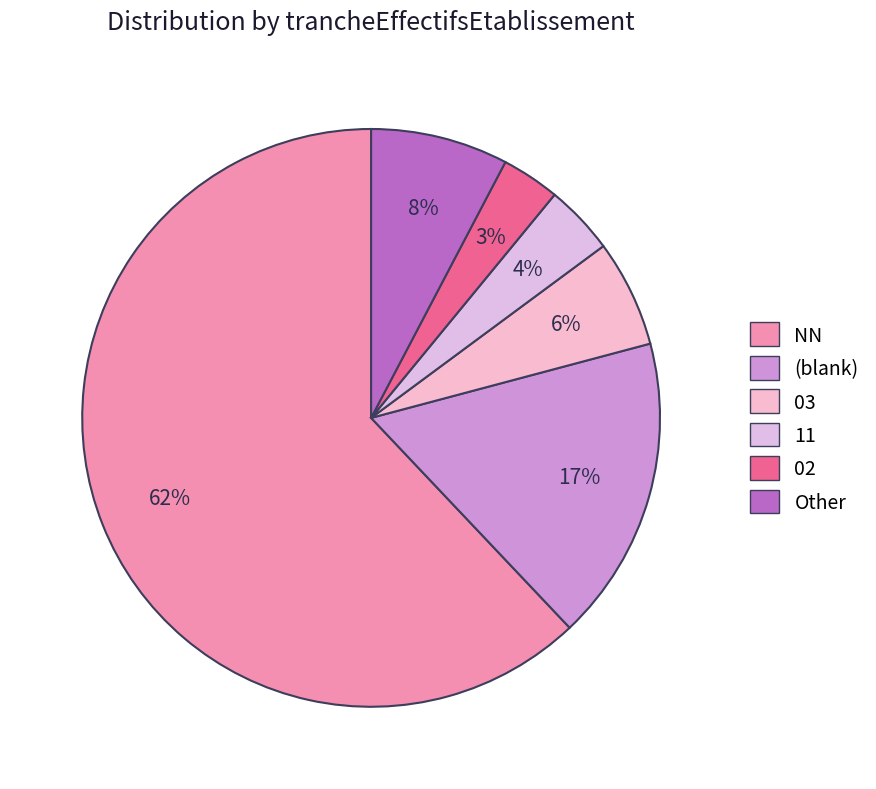

Count the number of slices in the pie.

6